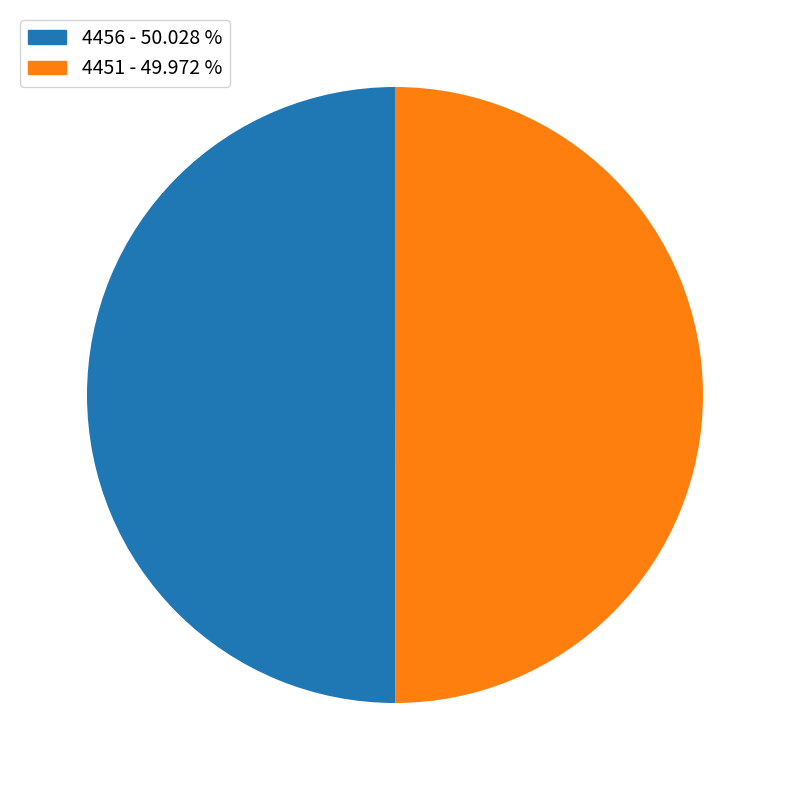

Do 4456 - 50.028 % and 4451 - 49.972 % together represent more than half of the pie?

Yes